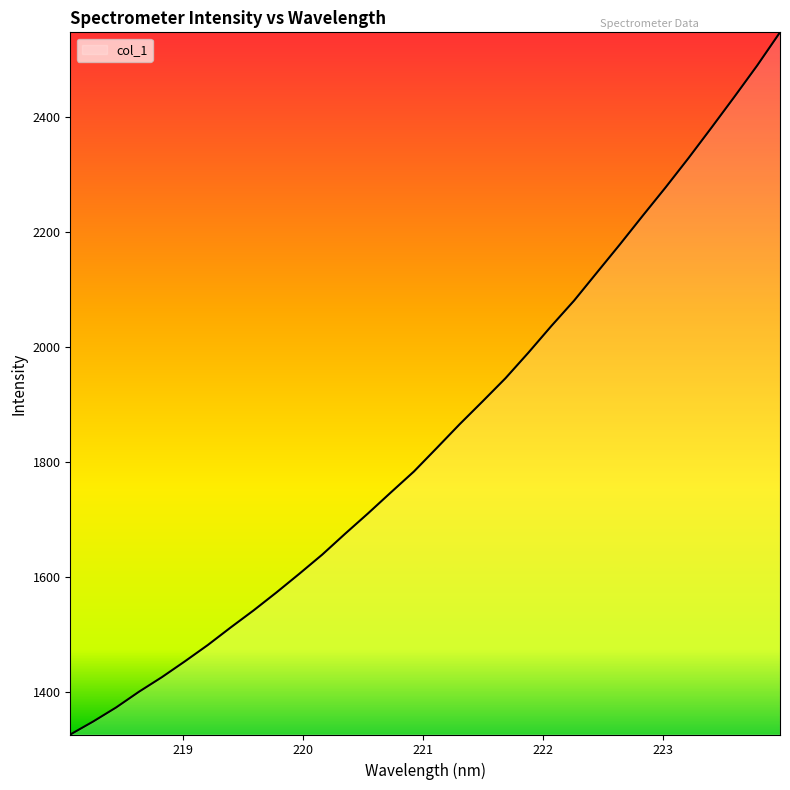

What is the minimum value shown in the chart?

1327.0